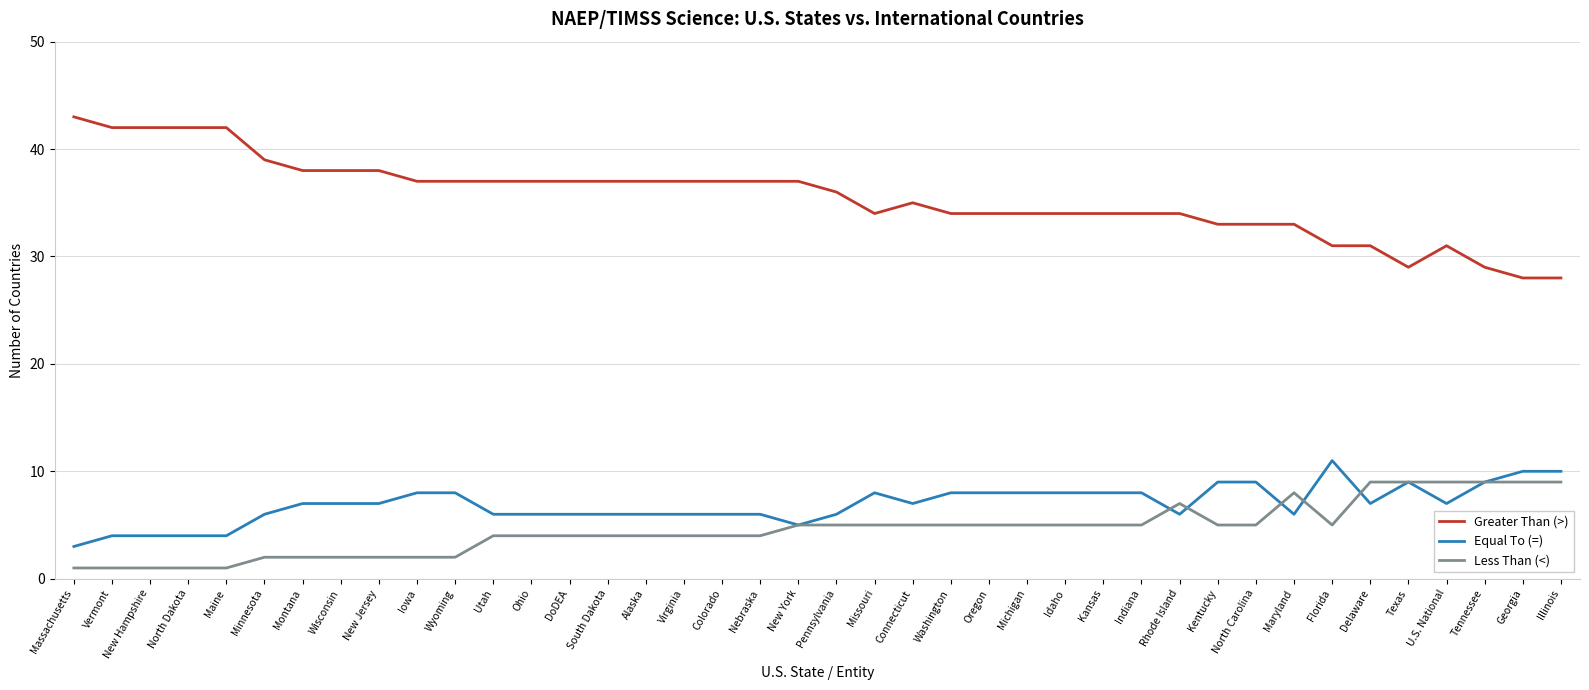

Read the Less Than (<) value at South Dakota.

4